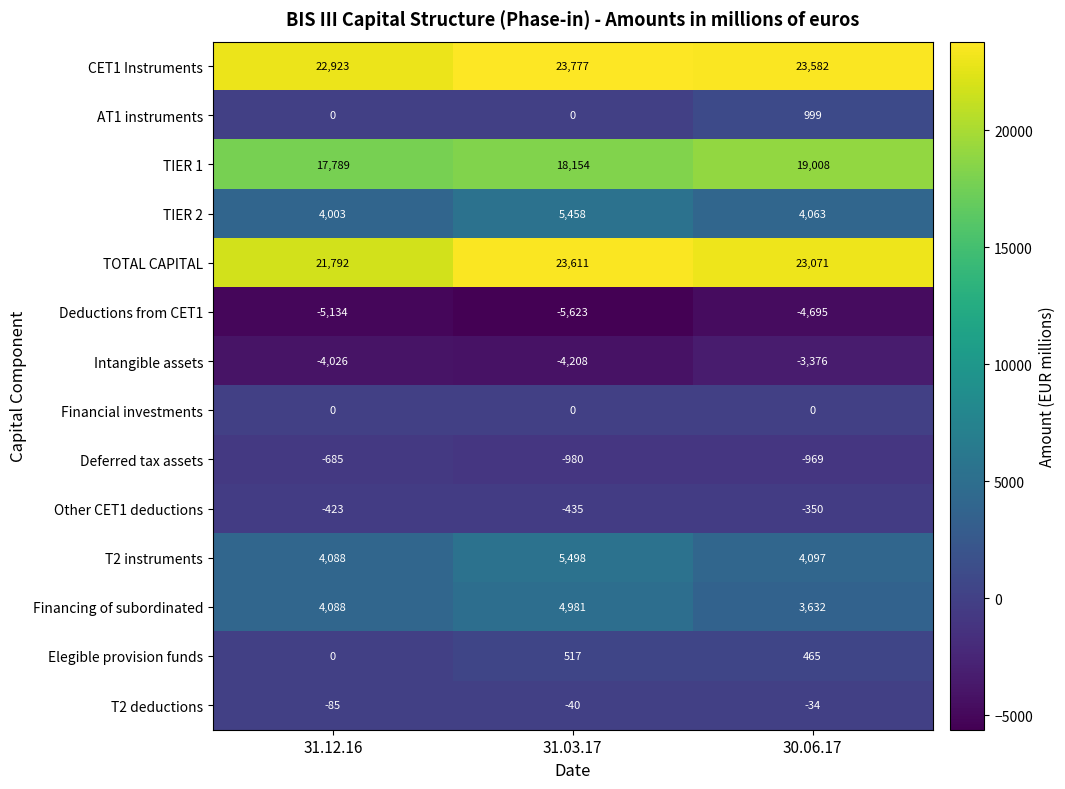

Rank the categories by Intangible assets value from highest to lowest.

30.06.17, 31.12.16, 31.03.17